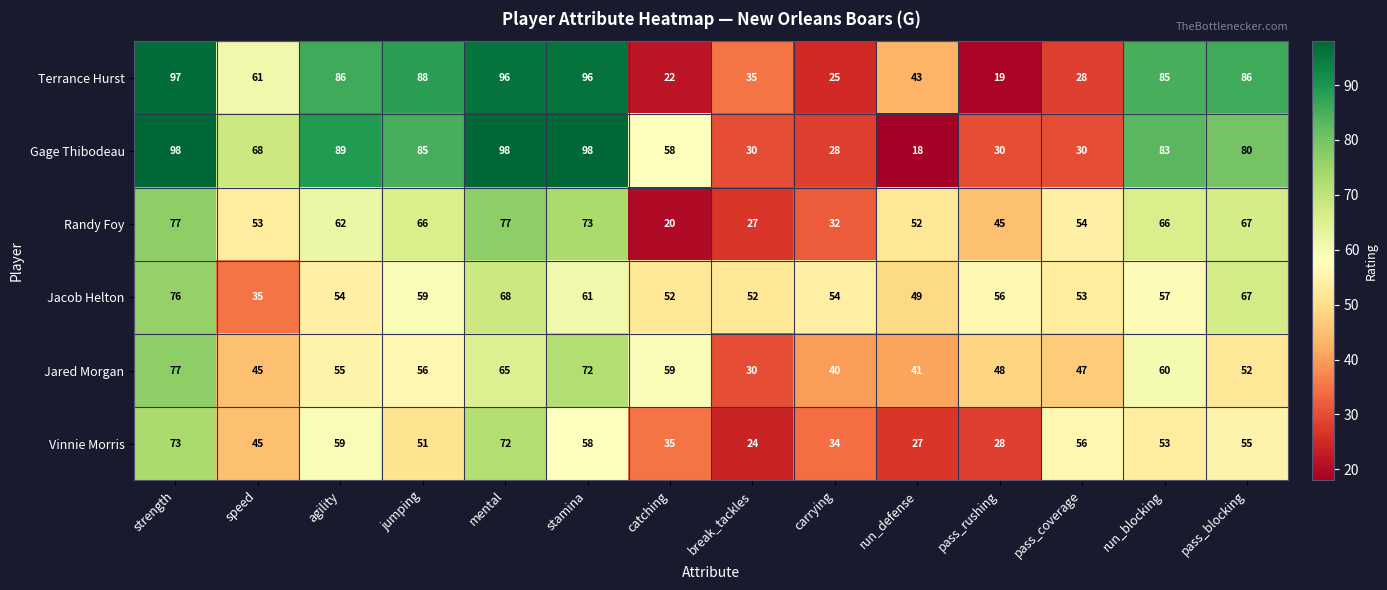

Where does the Jacob Helton series first go above 56?

strength